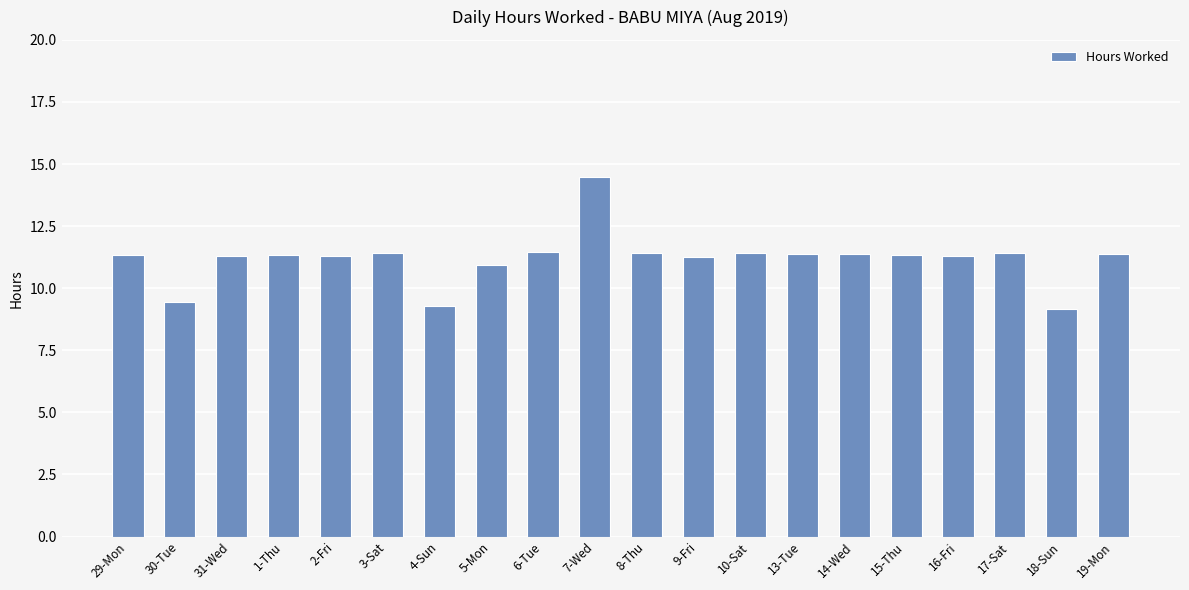

What is the change in value from 5-Mon to 10-Sat?

+0.5